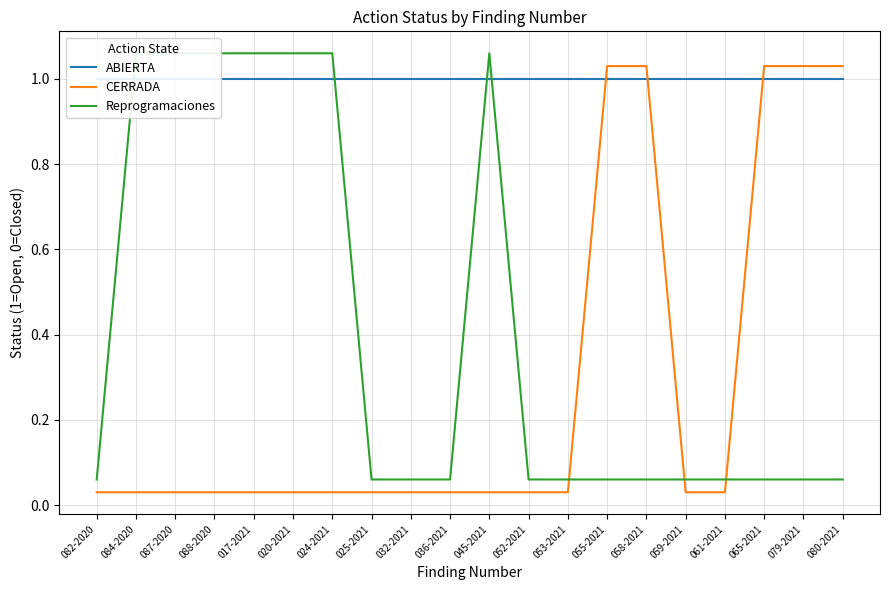

Is the value of ABIERTA at 088-2020 greater than the value of CERRADA at 058-2021?

No